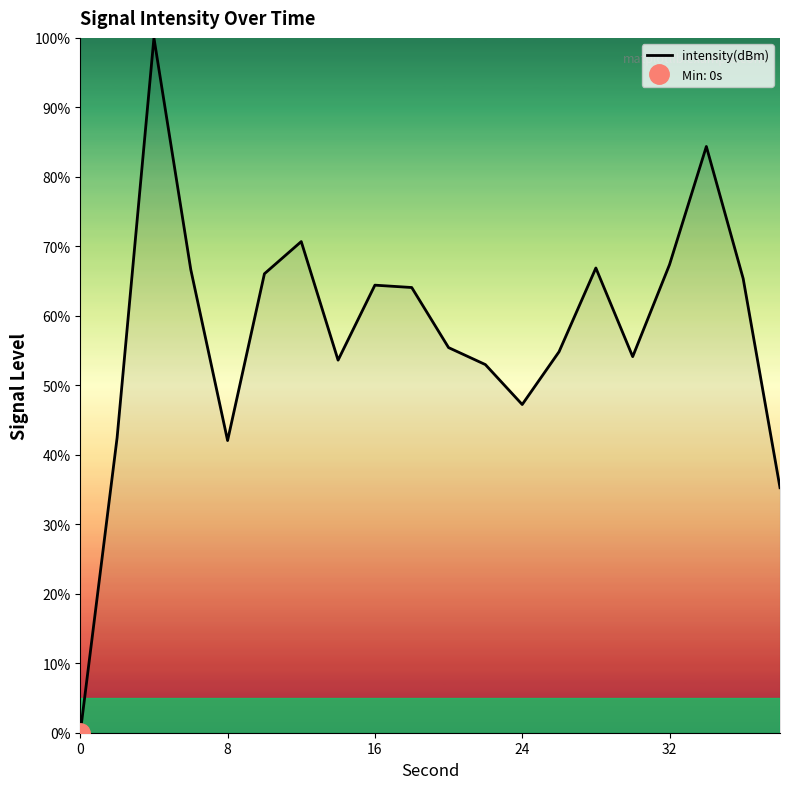

Reading left to right, what are all the values shown in this chart?

0.0	42.5	100.0	66.7	42.0	66.1	70.7	53.6	64.4	64.1	55.4	53.0	47.2	54.8	66.9	54.1	67.4	84.4	65.4	35.3